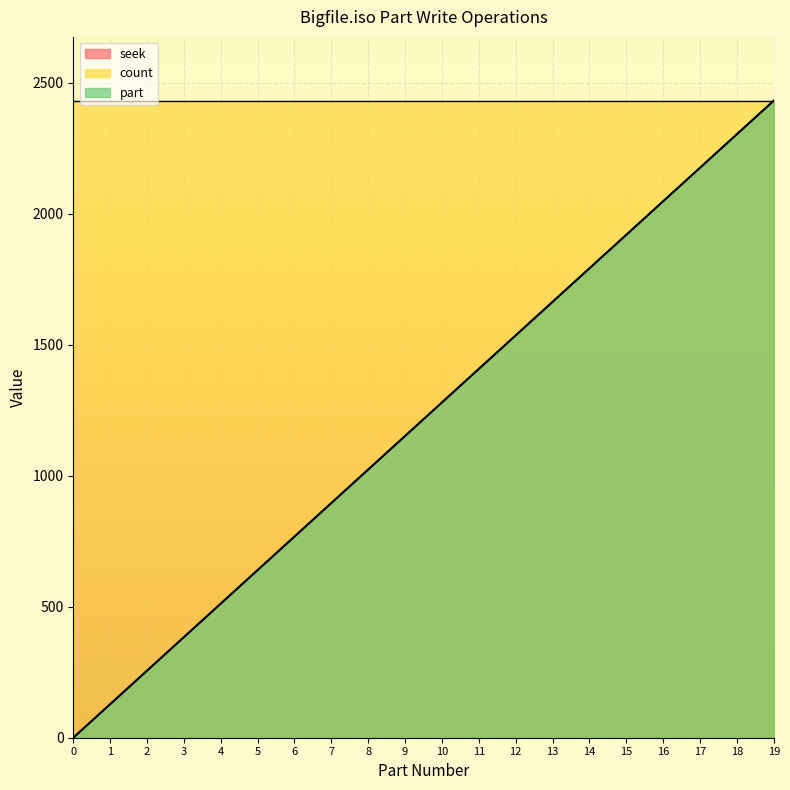

The part series shows 331 at 4. True or false?

False